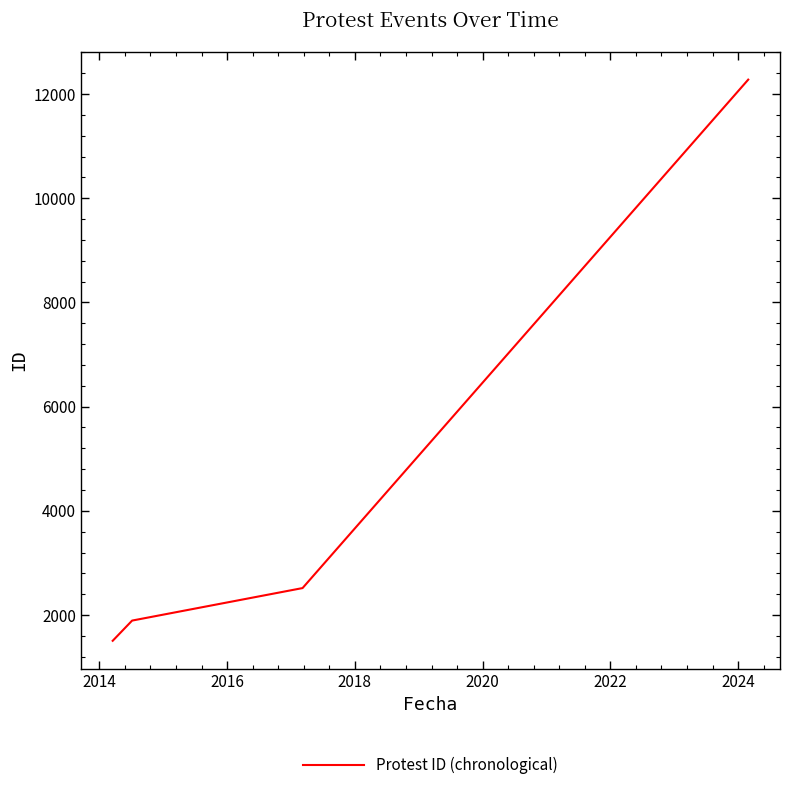

What is the sum of all values?

18194